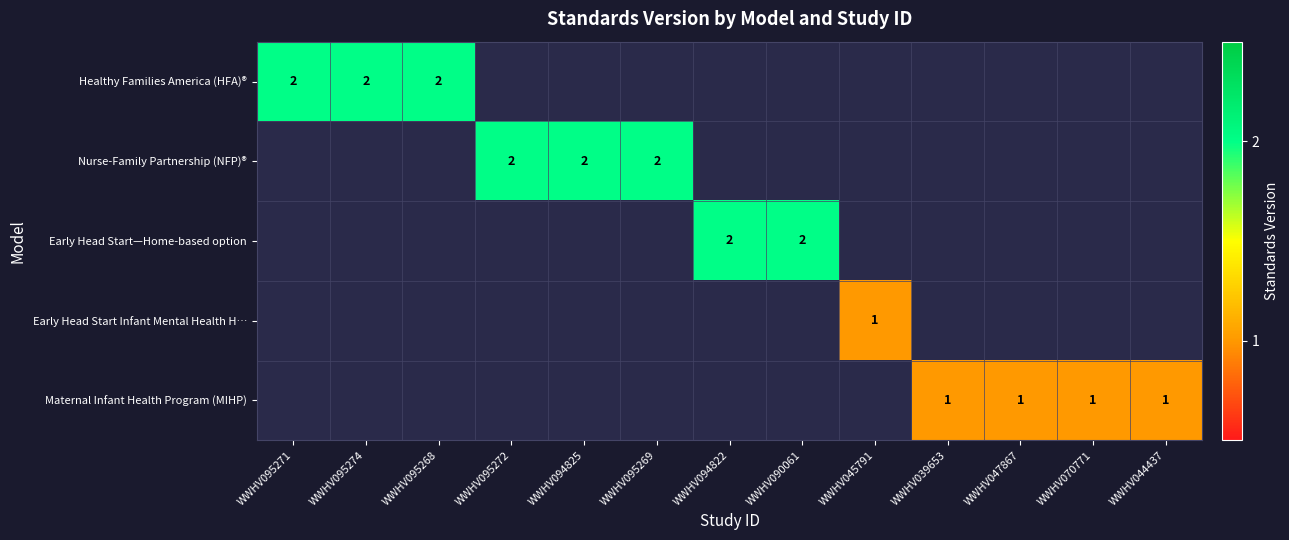

Which has a higher value, WWHV095274 or WWHV095271?

WWHV095274